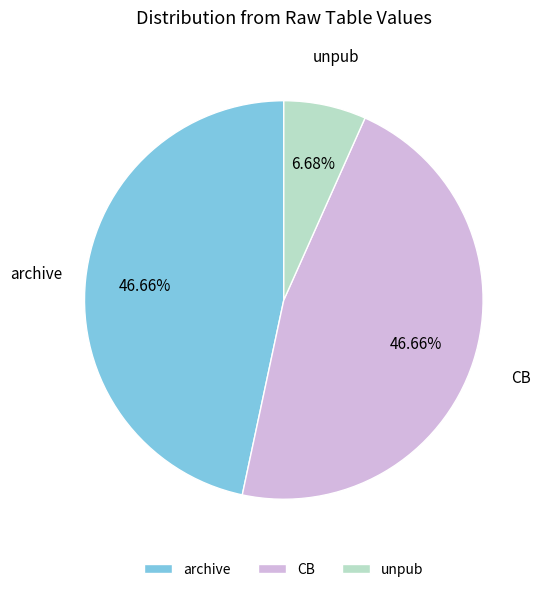

Count the number of slices in the pie.

3